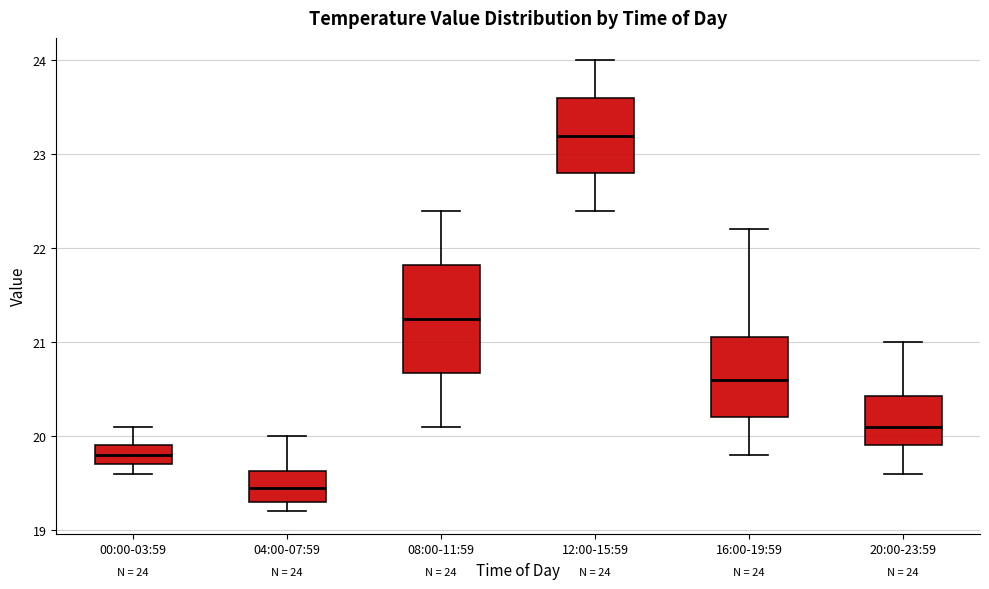

Comparing the boxes themselves (not the whiskers), which one is the tallest?

08:00-11:59